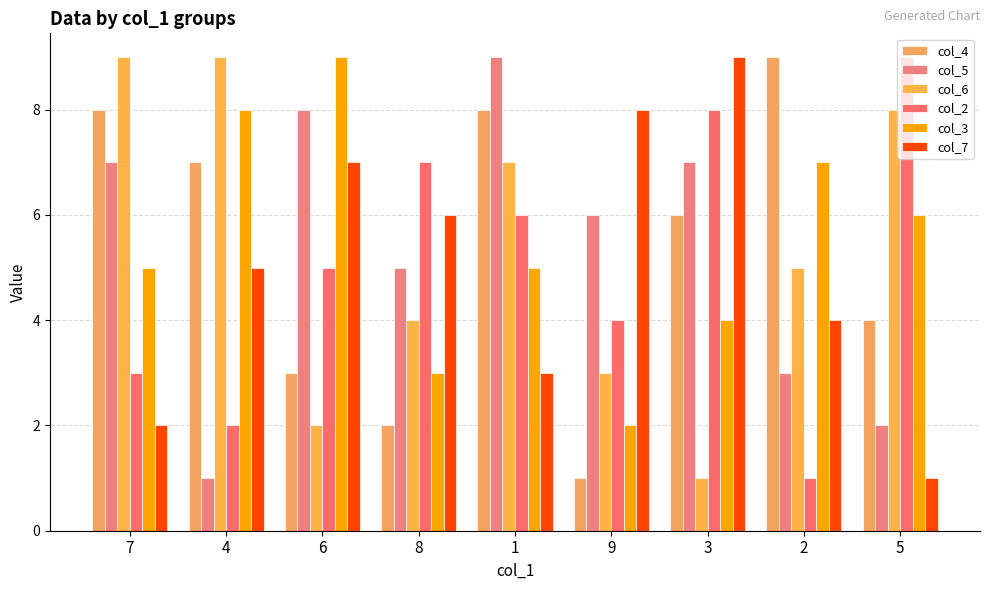

Reading left to right, transcribe all the data shown in this chart.

col_4: 8	7	3	2	8	1	6	9	4
col_5: 7	1	8	5	9	6	7	3	2
col_6: 9	9	2	4	7	3	1	5	8
col_2: 3	2	5	7	6	4	8	1	9
col_3: 5	8	9	3	5	2	4	7	6
col_7: 2	5	7	6	3	8	9	4	1